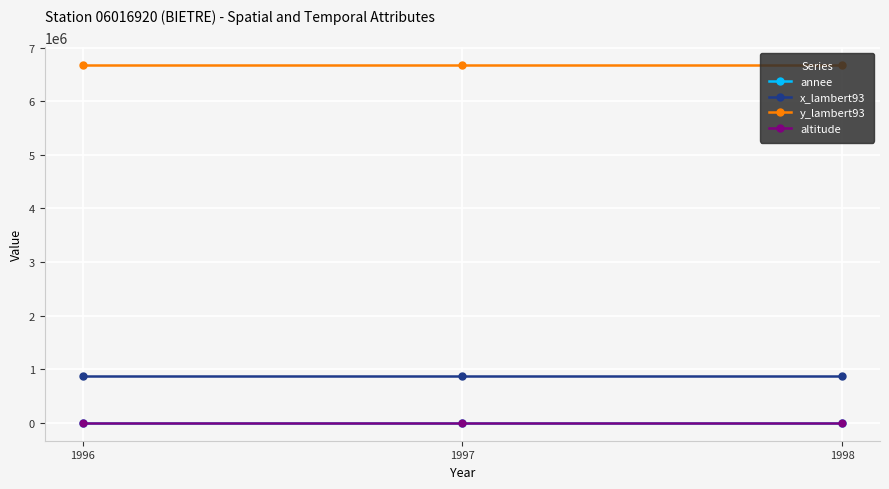

The value of x_lambert93 at 1998 is 866346. True or false?

True